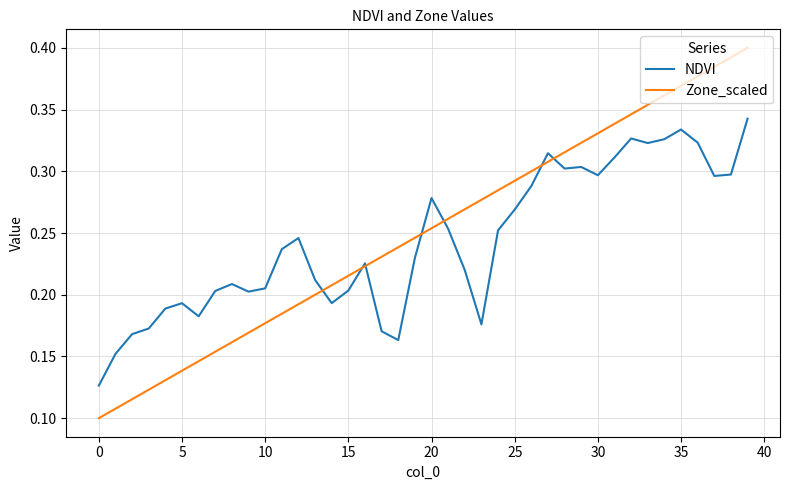

Which series has the widest spread of values?

Zone_scaled